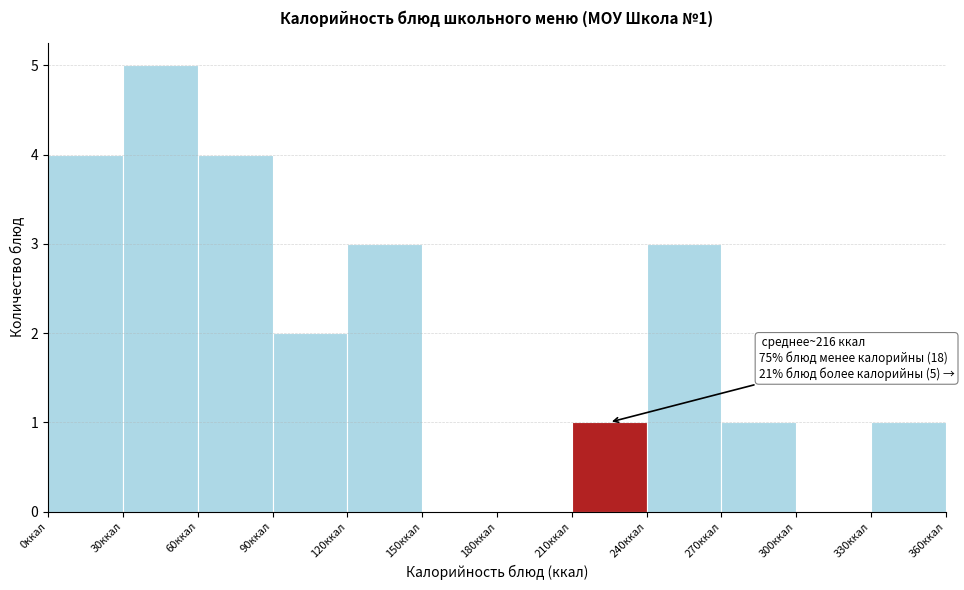

Which range on the x-axis has the tallest bar?

30 to 60